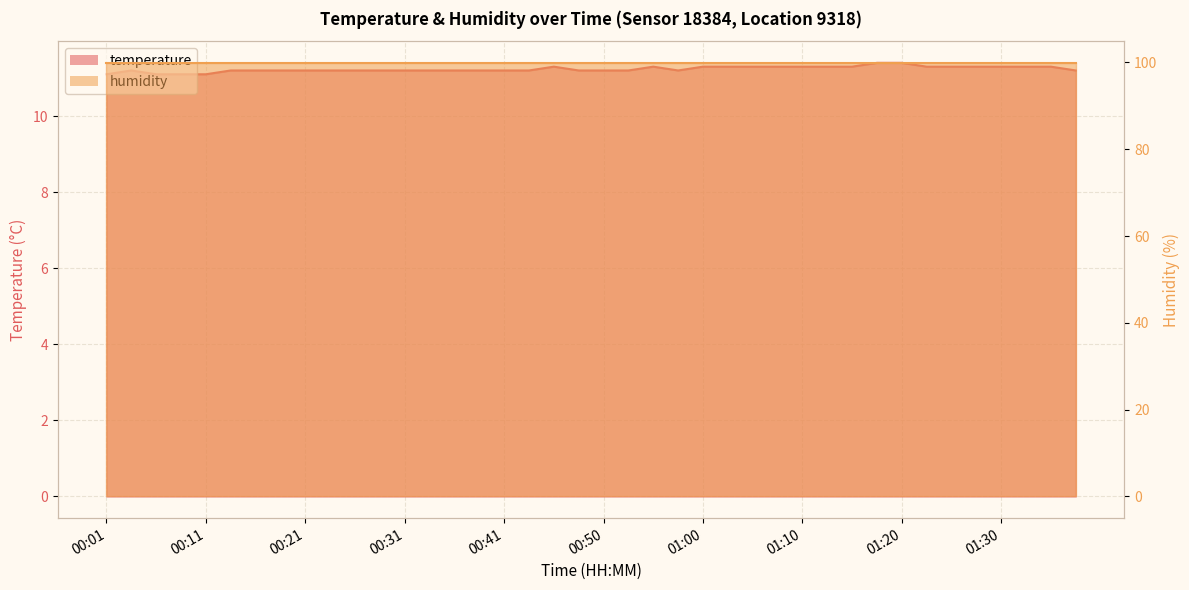

What is the change in value from 00:01 to 01:35?

+0.2